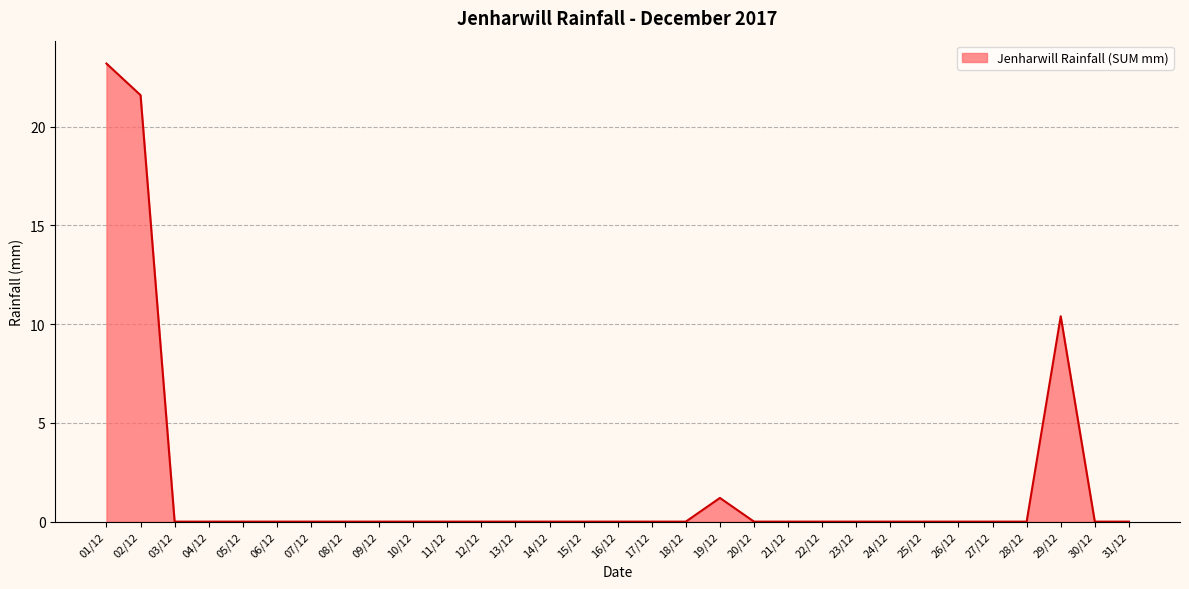

What is the difference between the maximum and minimum values?

23.2